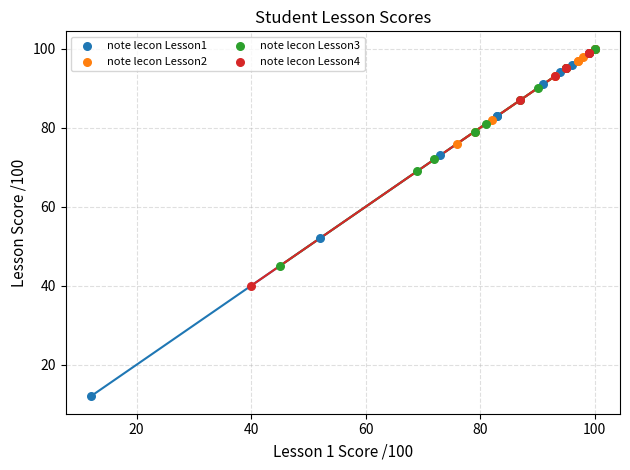

Which series has the largest Y range (max minus min)?

note lecon Lesson1